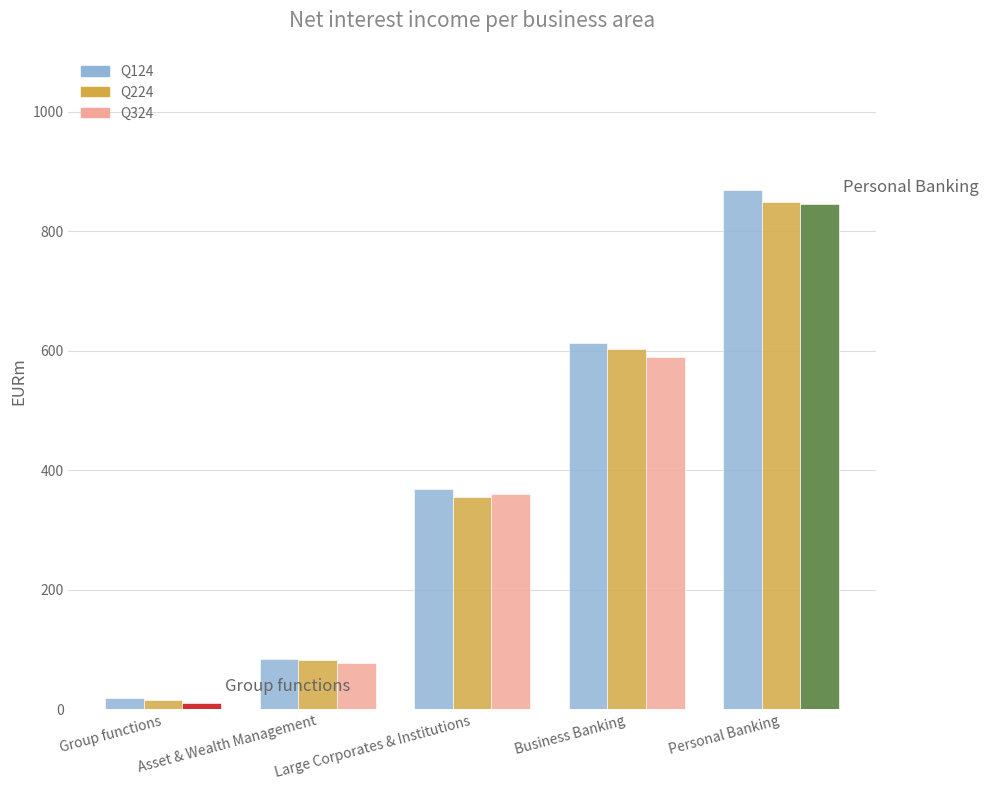

What is the total value across all series at Business Banking?

1805